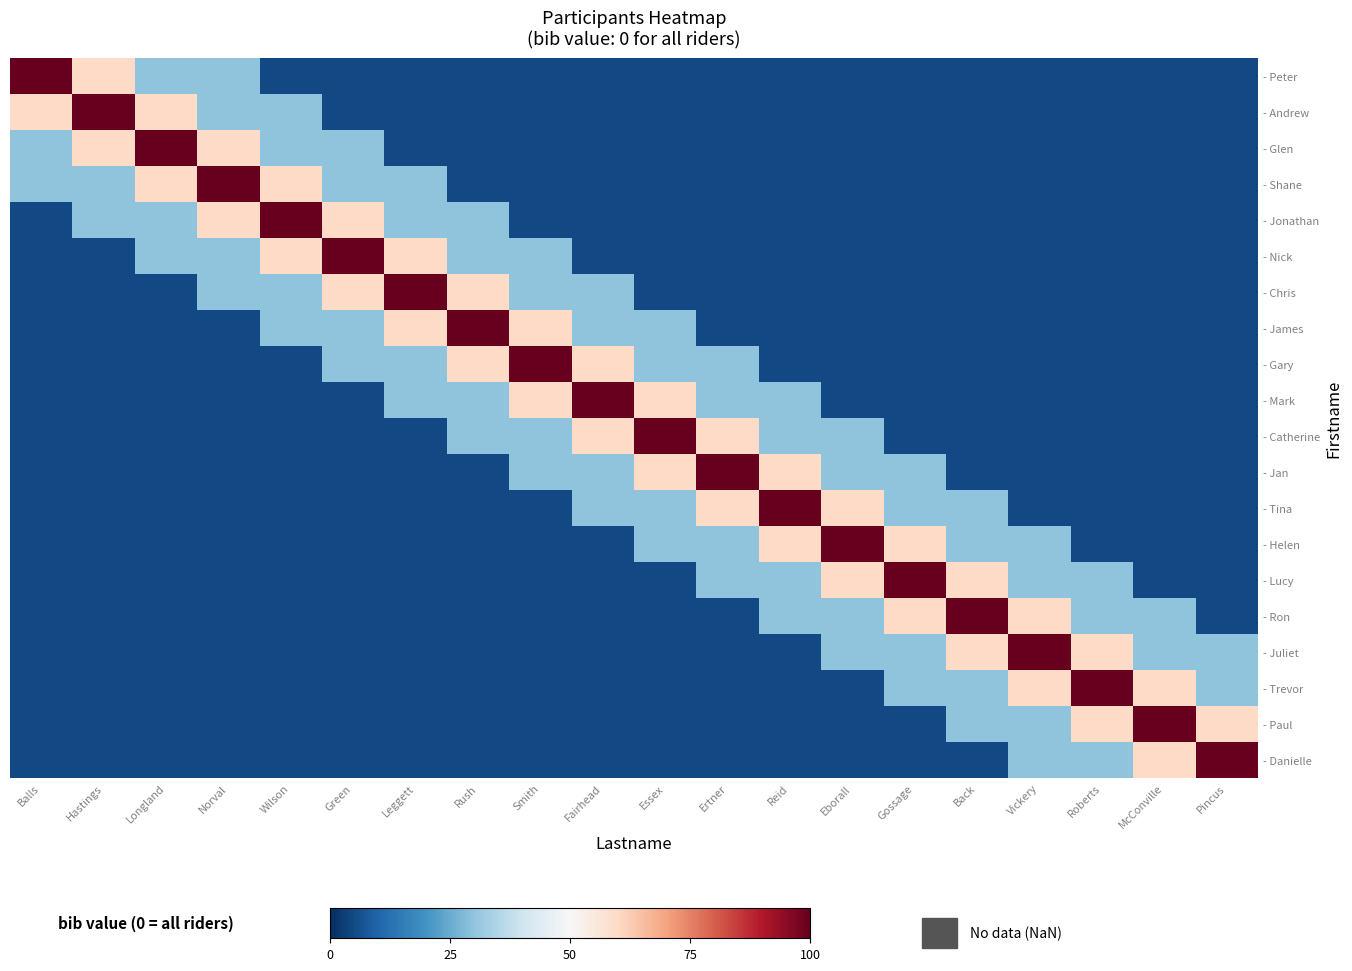

Which label corresponds to the largest value in the chart?

Balls